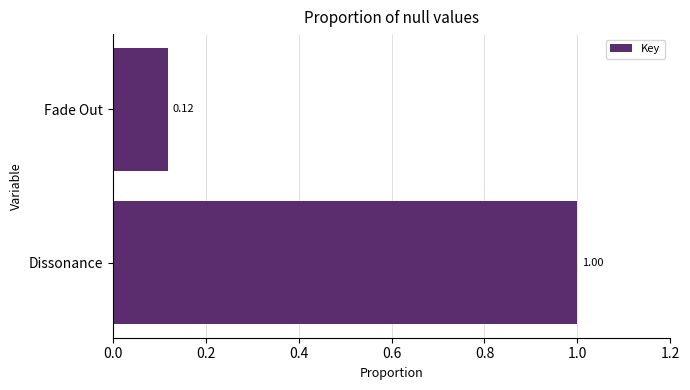

List the labels in order of value, largest first.

Dissonance, Fade Out